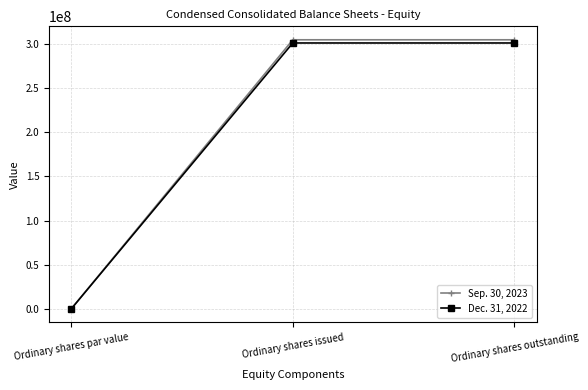

Is the value of Sep. 30, 2023 at Ordinary shares issued greater than the value of Dec. 31, 2022 at Ordinary shares par value?

Yes